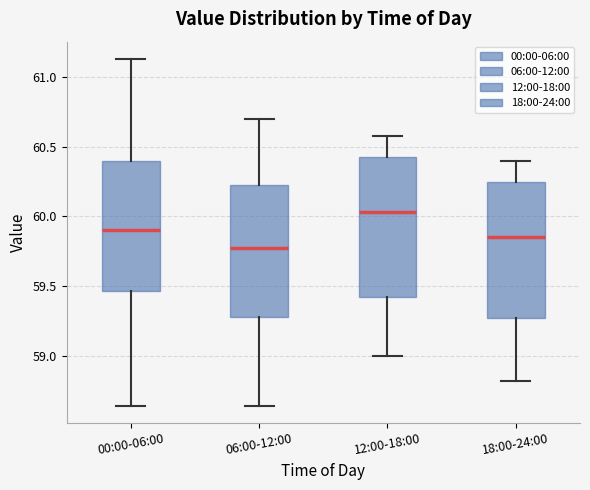

Where is the lower edge of the box for 00:00-06:00 on the y-axis? The values are not printed on the chart, so give them approximately, as read against the axis.

59.45